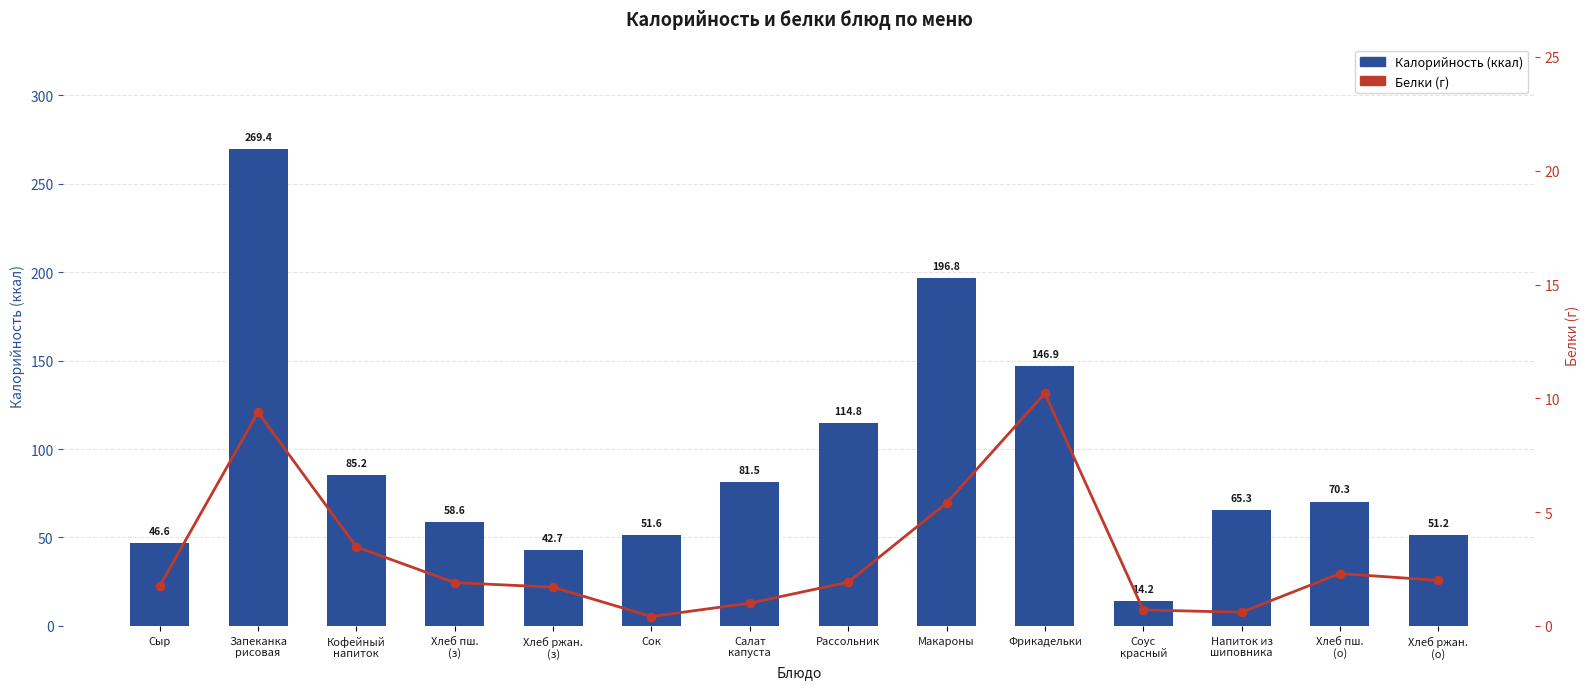

Reading right to left, what are all the values shown in this chart?

Калорийность: Хлеб ржан.
(о)=51.2	Хлеб пш.
(о)=70.3	Напиток из
шиповника=65.3	Соус
красный=14.2	Фрикадельки=146.9	Макароны=196.8	Рассольник=114.8	Салат
капуста=81.5	Сок=51.6	Хлеб ржан.
(з)=42.7	Хлеб пш.
(з)=58.6	Кофейный
напиток=85.2	Запеканка
рисовая=269.4	Сыр=46.6
Белки: Хлеб ржан.
(о)=2.0	Хлеб пш.
(о)=2.3	Напиток из
шиповника=0.6	Соус
красный=0.7	Фрикадельки=10.2	Макароны=5.4	Рассольник=1.9	Салат
капуста=1.0	Сок=0.4	Хлеб ржан.
(з)=1.7	Хлеб пш.
(з)=1.9	Кофейный
напиток=3.5	Запеканка
рисовая=9.4	Сыр=1.8